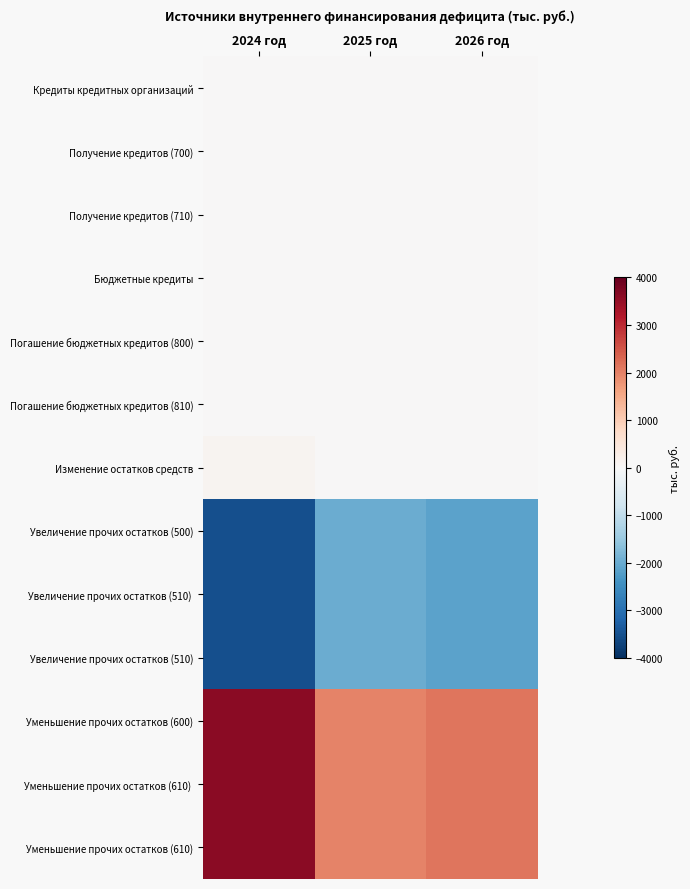

Reading right to left, transcribe all the data shown in this chart.

Кредиты кредитных организаций: 2026 год=0.0	2025 год=0.0	2024 год=0.0
Получение кредитов (700): 2026 год=0.0	2025 год=0.0	2024 год=0.0
Получение кредитов (710): 2026 год=0.0	2025 год=0.0	2024 год=0.0
Бюджетные кредиты: 2026 год=0.0	2025 год=0.0	2024 год=0.0
Погашение бюджетных кредитов (800): 2026 год=0.0	2025 год=0.0	2024 год=0.0
Погашение бюджетных кредитов (810): 2026 год=0.0	2025 год=0.0	2024 год=0.0
Изменение остатков средств: 2026 год=0.0	2025 год=0.0	2024 год=97.4
Увеличение прочих остатков (500): 2026 год=-2138.1	2025 год=-1999.4	2024 год=-3522.2
Увеличение прочих остатков (510): 2026 год=-2138.1	2025 год=-1999.4	2024 год=-3522.2
Увеличение прочих остатков (510): 2026 год=-2138.1	2025 год=-1999.4	2024 год=-3522.2
Уменьшение прочих остатков (600): 2026 год=2138.1	2025 год=1999.4	2024 год=3619.6
Уменьшение прочих остатков (610): 2026 год=2138.1	2025 год=1999.4	2024 год=3619.6
Уменьшение прочих остатков (610): 2026 год=2138.1	2025 год=1999.4	2024 год=3619.6